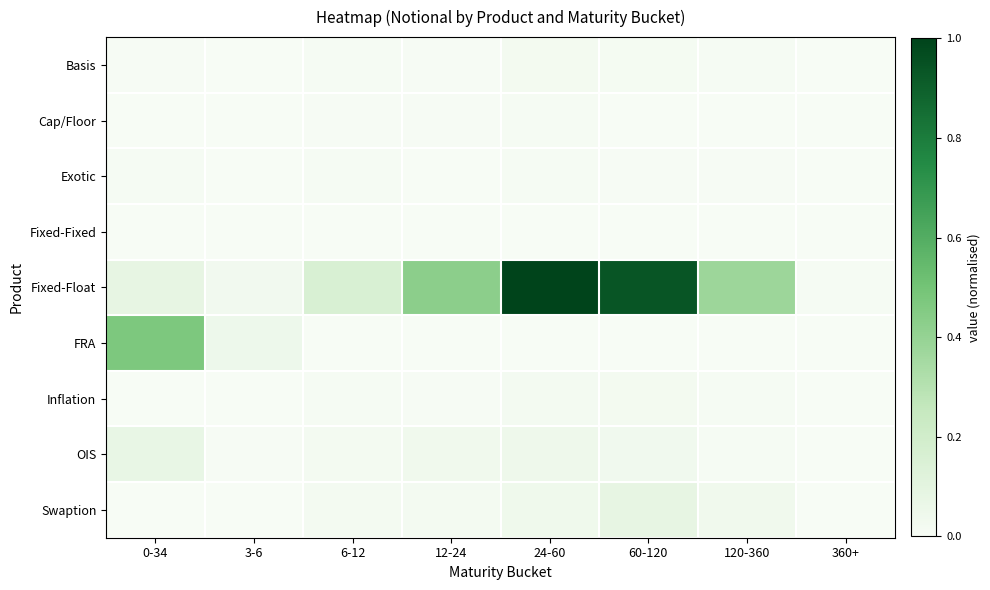

Rank the series at 120-360 from highest to lowest value.

Fixed-Float, Swaption, OIS, Basis, Inflation, Exotic, Cap/Floor, Fixed-Fixed, FRA